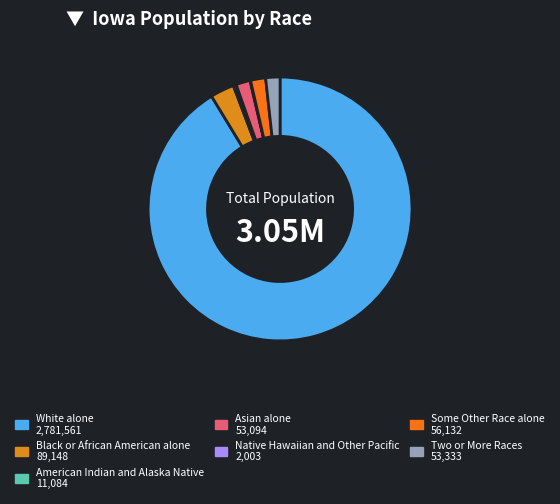

Rank the categories by value from highest to lowest.

White alone, Black or African American alone, Some Other Race alone, Two or More Races, Asian alone, American Indian and Alaska Native, Native Hawaiian and Other Pacific